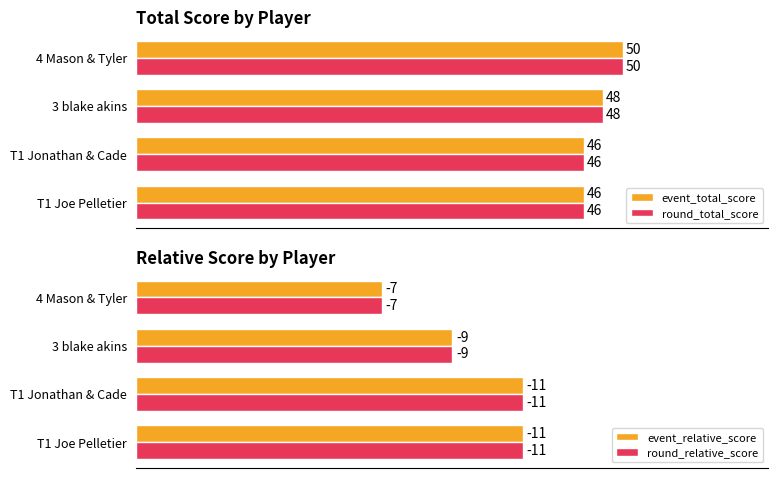

Where is event_total_score nearest to the value 48?

3 blake akins